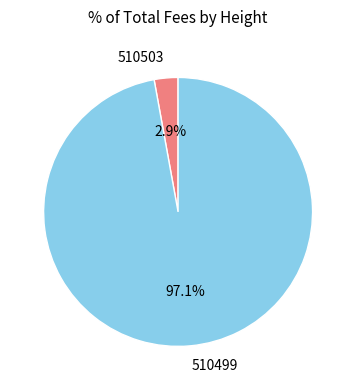

Rank the categories by value from lowest to highest.

510503, 510499